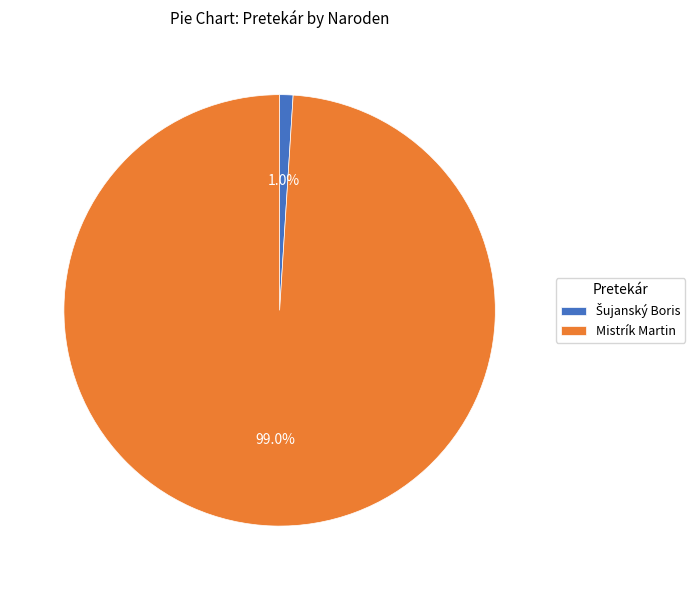

To the nearest percent, what percentage of the pie is Mistrík Martin?

99%